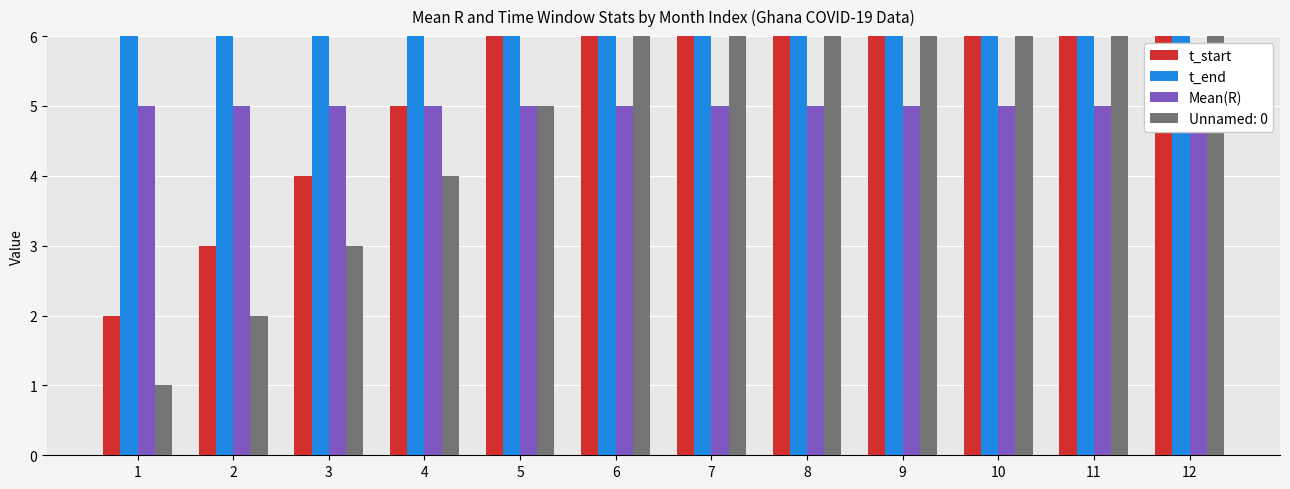

The value of t_end at 10 is 17.0. True or false?

True